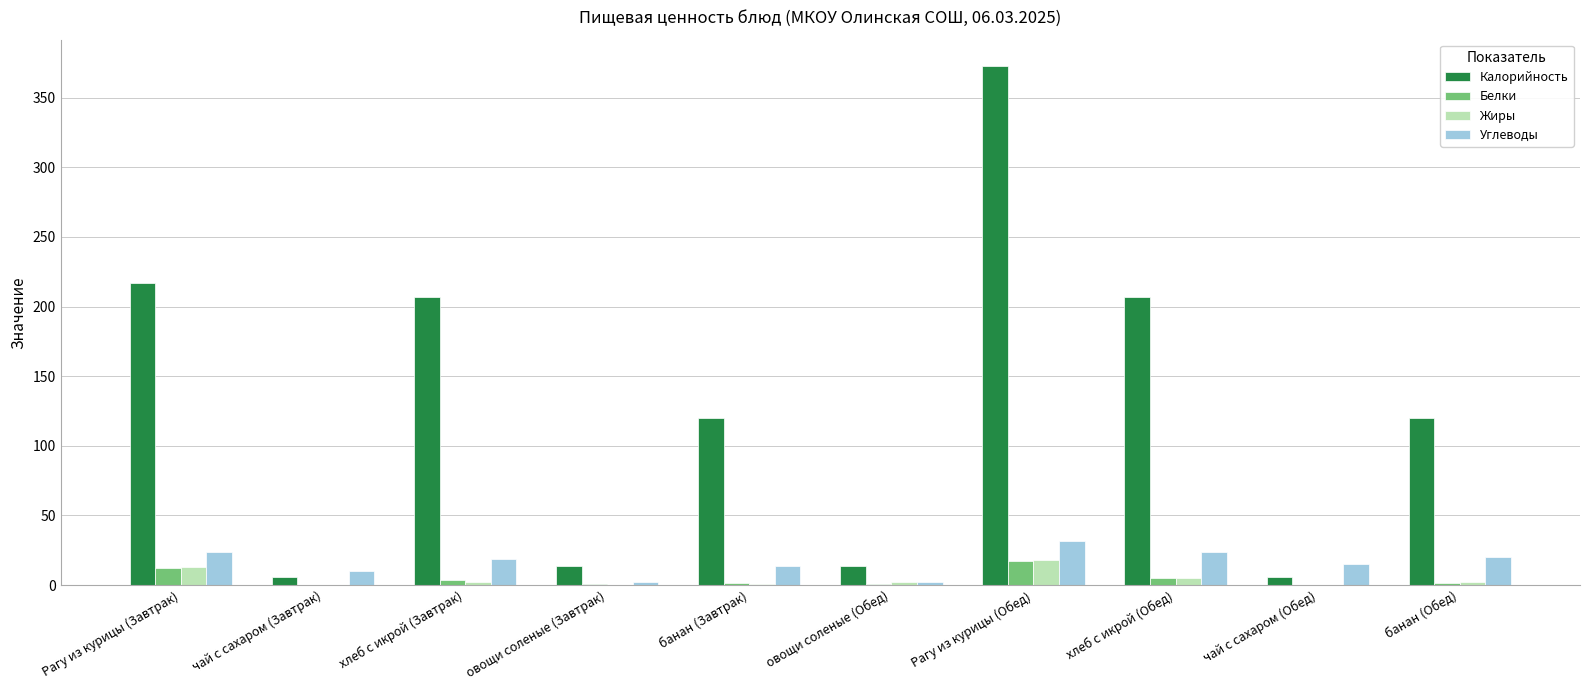

Between хлеб с икрой (Завтрак) and овощи соленые (Завтрак), which series saw the biggest shift?

Калорийность